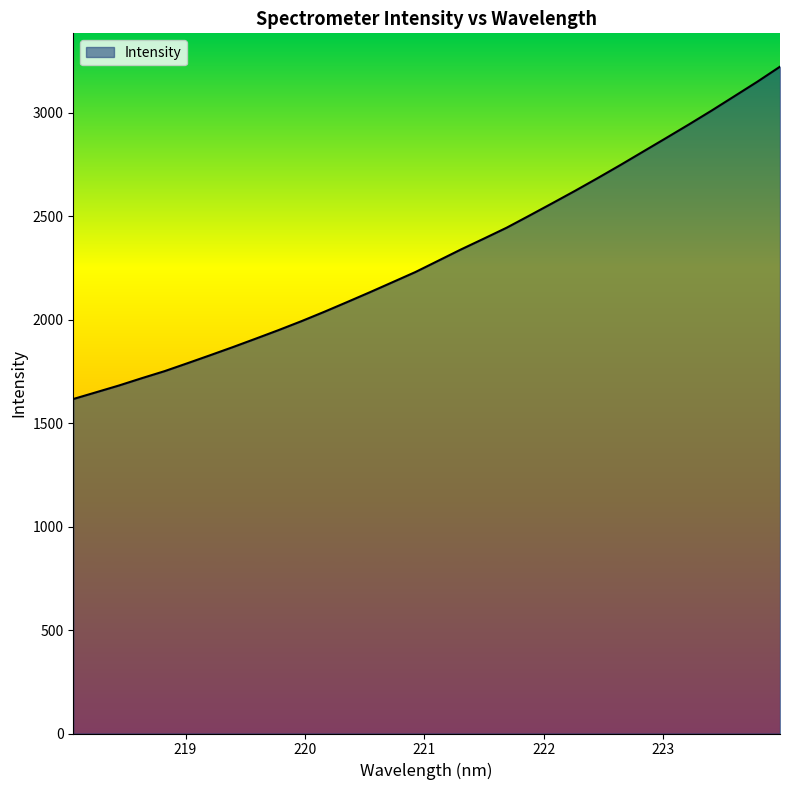

What is the minimum value shown in the chart?

1616.9